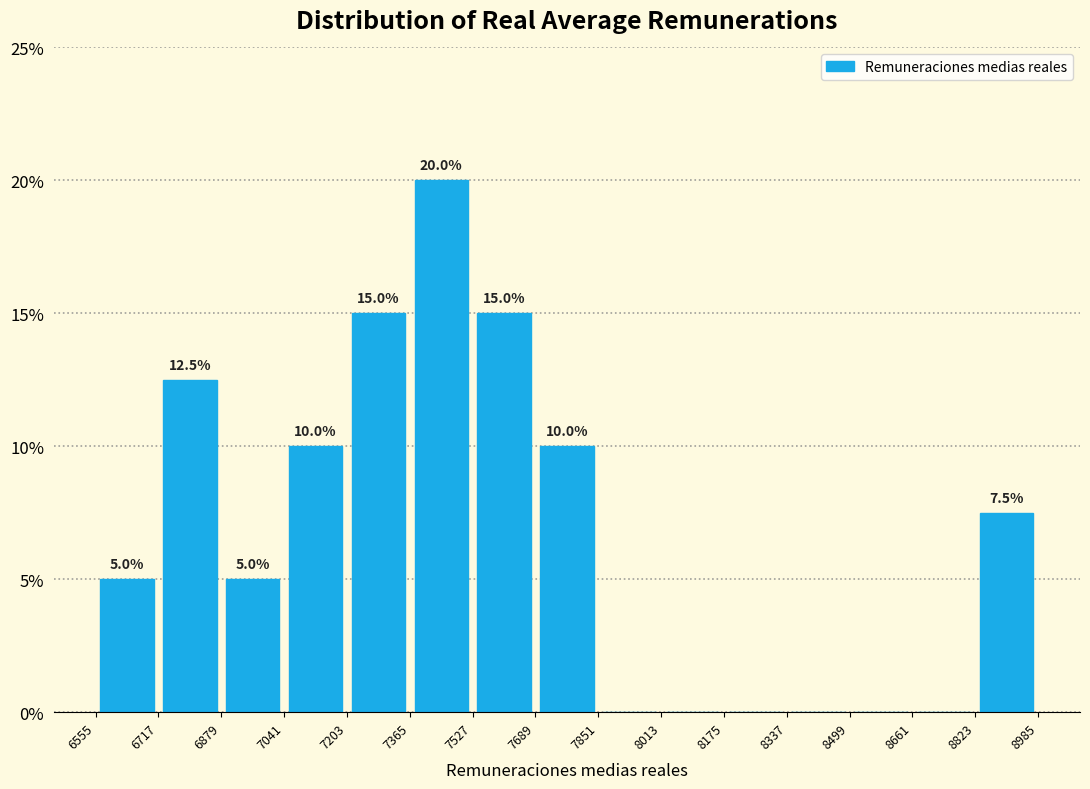

Over which range of the x-axis is the bar tallest?

7365 to 7527